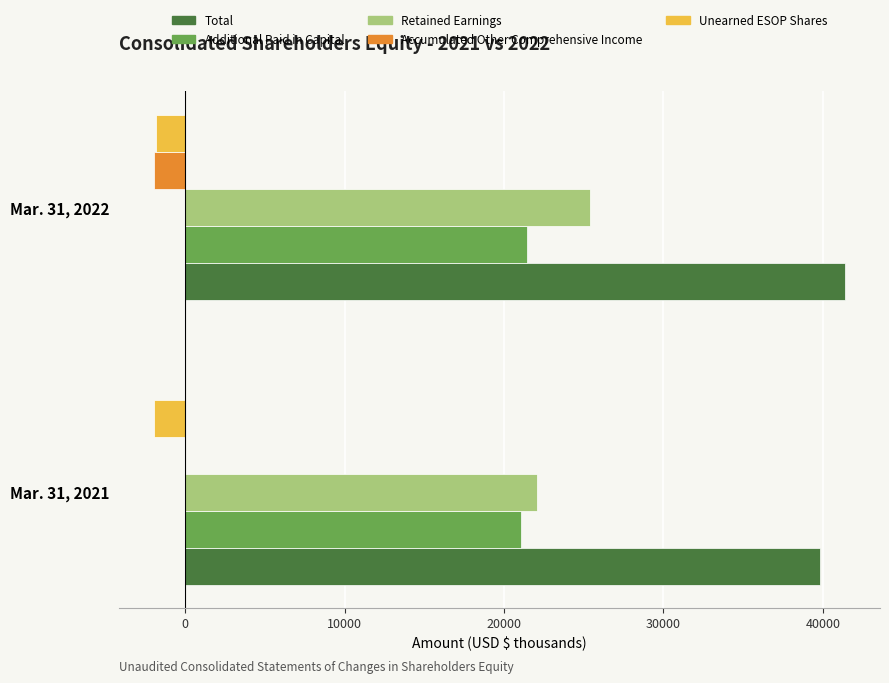

True or false: Retained Earnings has a value of 25394 at Mar. 31, 2022.

True